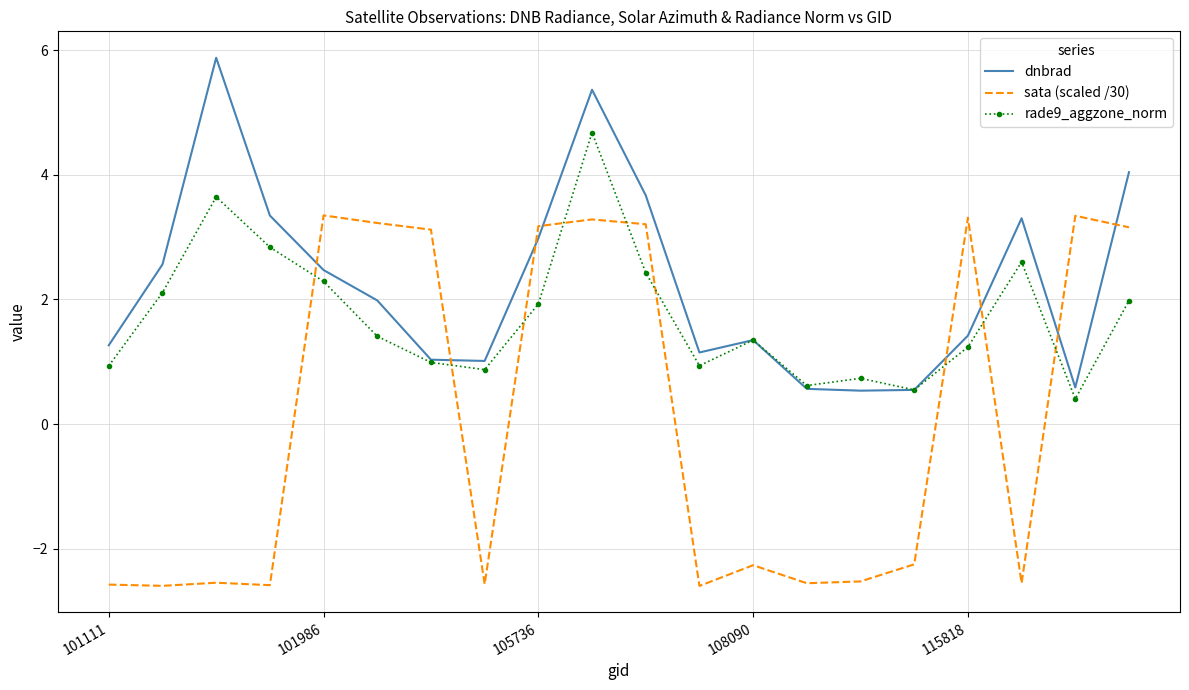

What is the greatest value displayed?

5.9